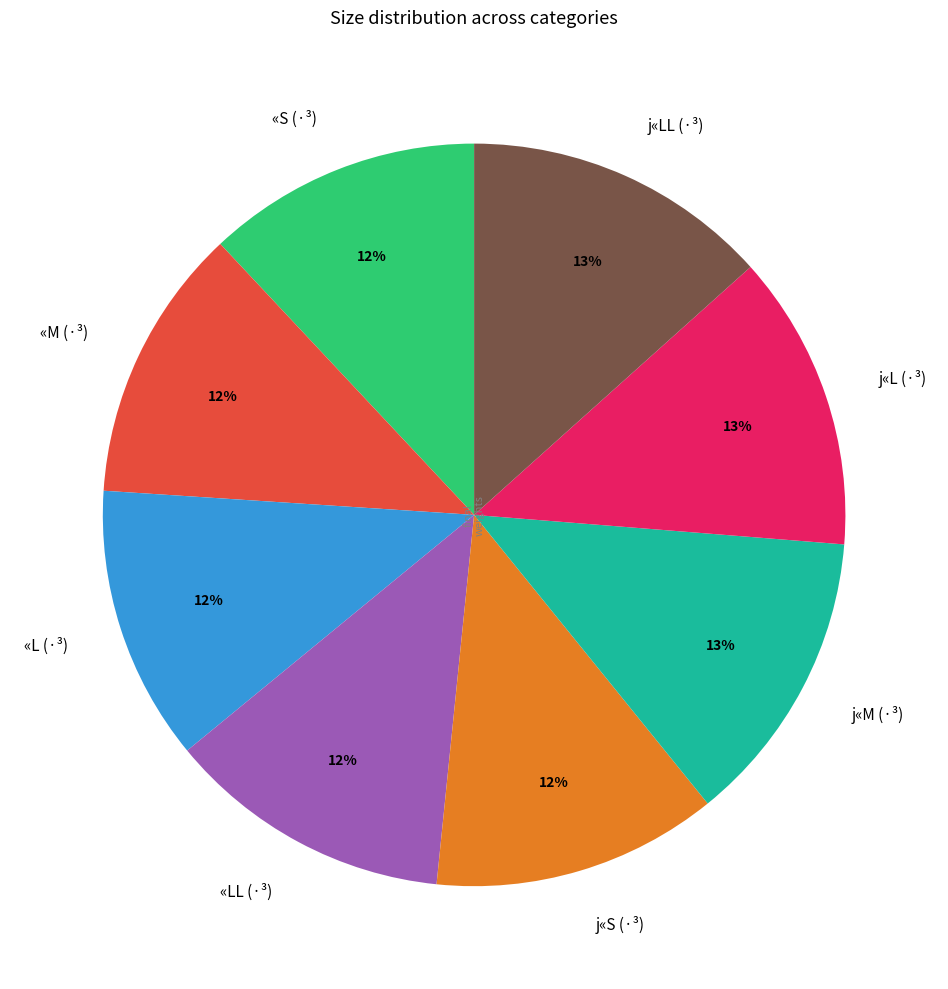

What percentage is the j«LL (·³) slice, to the nearest percent?

13%